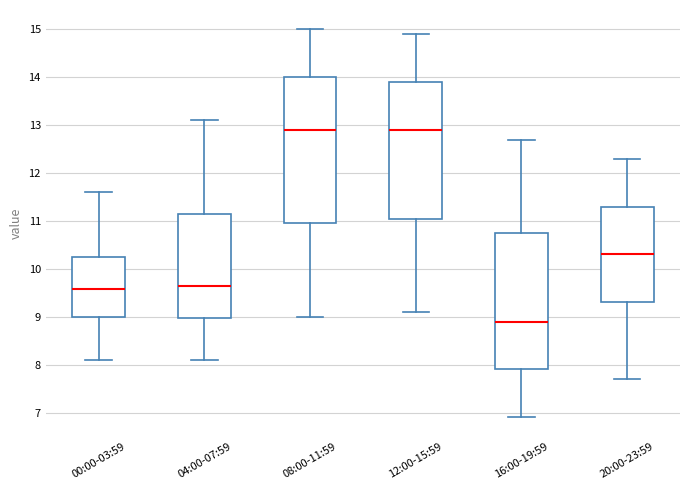

Reading left to right, transcribe this box plot: for each box, give where its median line is, the range the box spans, and where its two whiskers end, as read against the y-axis. The values are not printed on the chart, so give them approximately, as read against the axis.

00:00-03:59: median 9.6, box 9.0 to 10.2, whiskers 8.1 to 11.6
04:00-07:59: median 9.7, box 9.0 to 11.2, whiskers 8.1 to 13.1
08:00-11:59: median 12.9, box 11.0 to 14.0, whiskers 9.0 to 15.0
12:00-15:59: median 12.9, box 11.1 to 13.9, whiskers 9.1 to 14.9
16:00-19:59: median 8.9, box 7.9 to 10.8, whiskers 6.9 to 12.7
20:00-23:59: median 10.3, box 9.3 to 11.3, whiskers 7.7 to 12.3